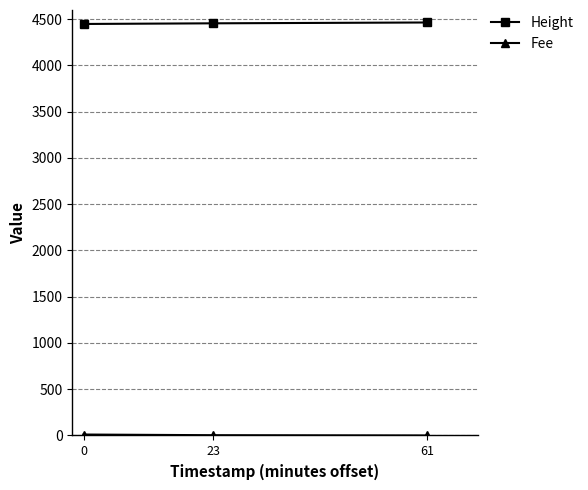

At how many categories does at least one series exceed 1381?

3